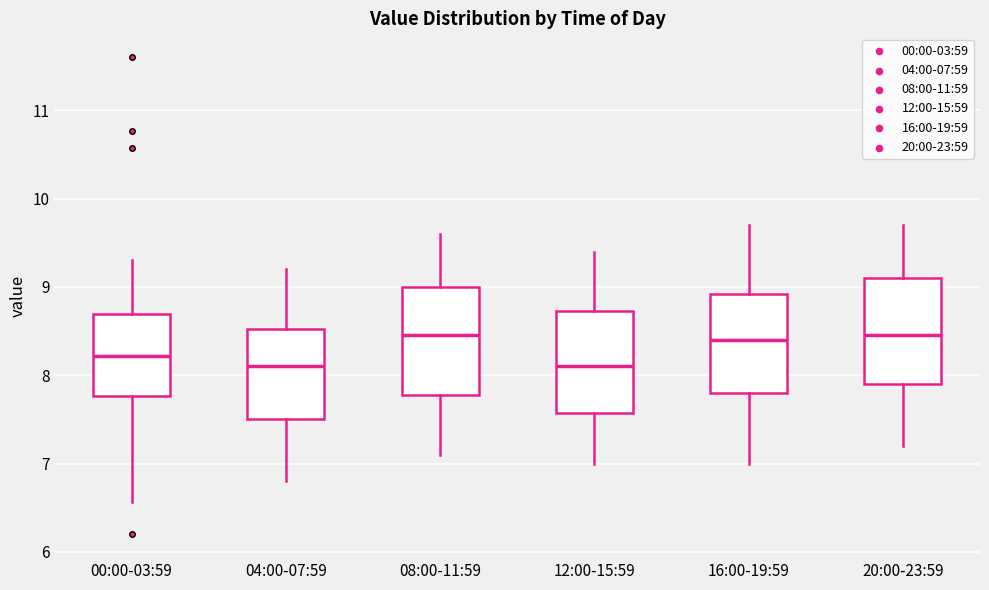

Reading left to right, read every box against the y-axis: the position of its median line, the range the box covers, and the ends of its whiskers. The values are not printed on the chart, so give them approximately, as read against the axis.

00:00-03:59: median 8.2, box 7.8 to 8.7, whiskers 6.6 to 9.3
04:00-07:59: median 8.1, box 7.5 to 8.5, whiskers 6.8 to 9.2
08:00-11:59: median 8.5, box 7.8 to 9.0, whiskers 7.1 to 9.6
12:00-15:59: median 8.1, box 7.6 to 8.7, whiskers 7.0 to 9.4
16:00-19:59: median 8.4, box 7.8 to 8.9, whiskers 7.0 to 9.7
20:00-23:59: median 8.5, box 7.9 to 9.1, whiskers 7.2 to 9.7